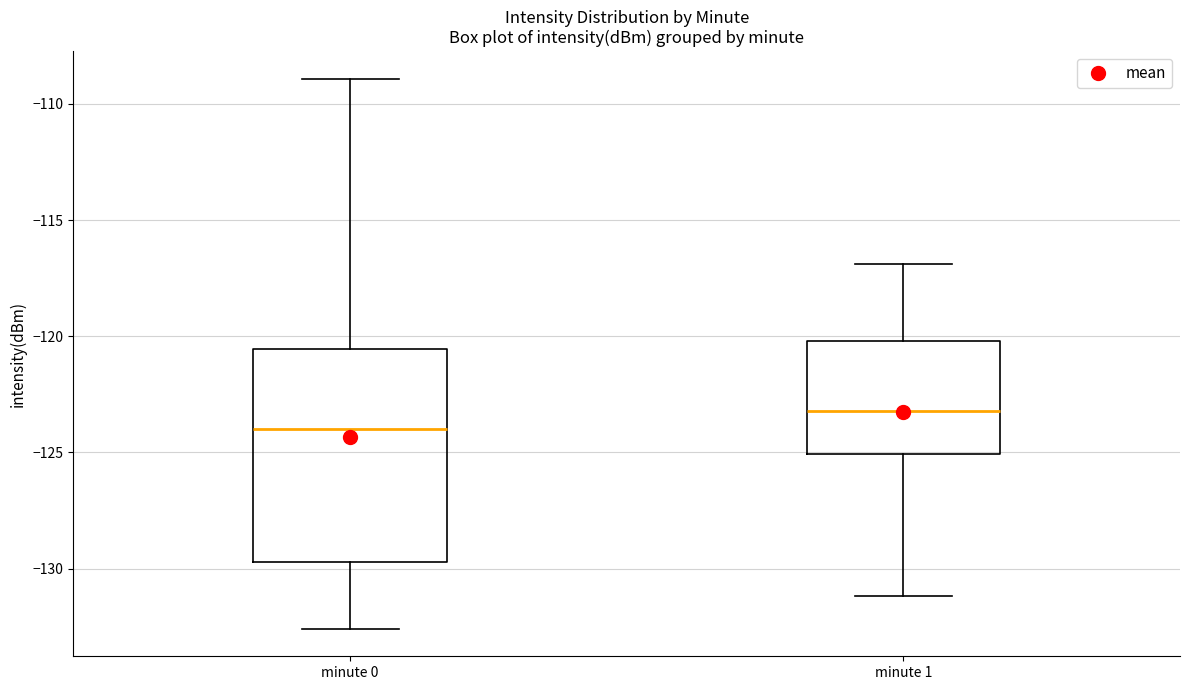

Reading left to right, transcribe this box plot: for each box, give where its median line is, the range the box spans, and where its two whiskers end, as read against the y-axis. The values are not printed on the chart, so give them approximately, as read against the axis.

minute 0: median -124.0, box -129.5 to -120.5, whiskers -132.5 to -109.0
minute 1: median -123.0, box -125.0 to -120.0, whiskers -131.0 to -117.0